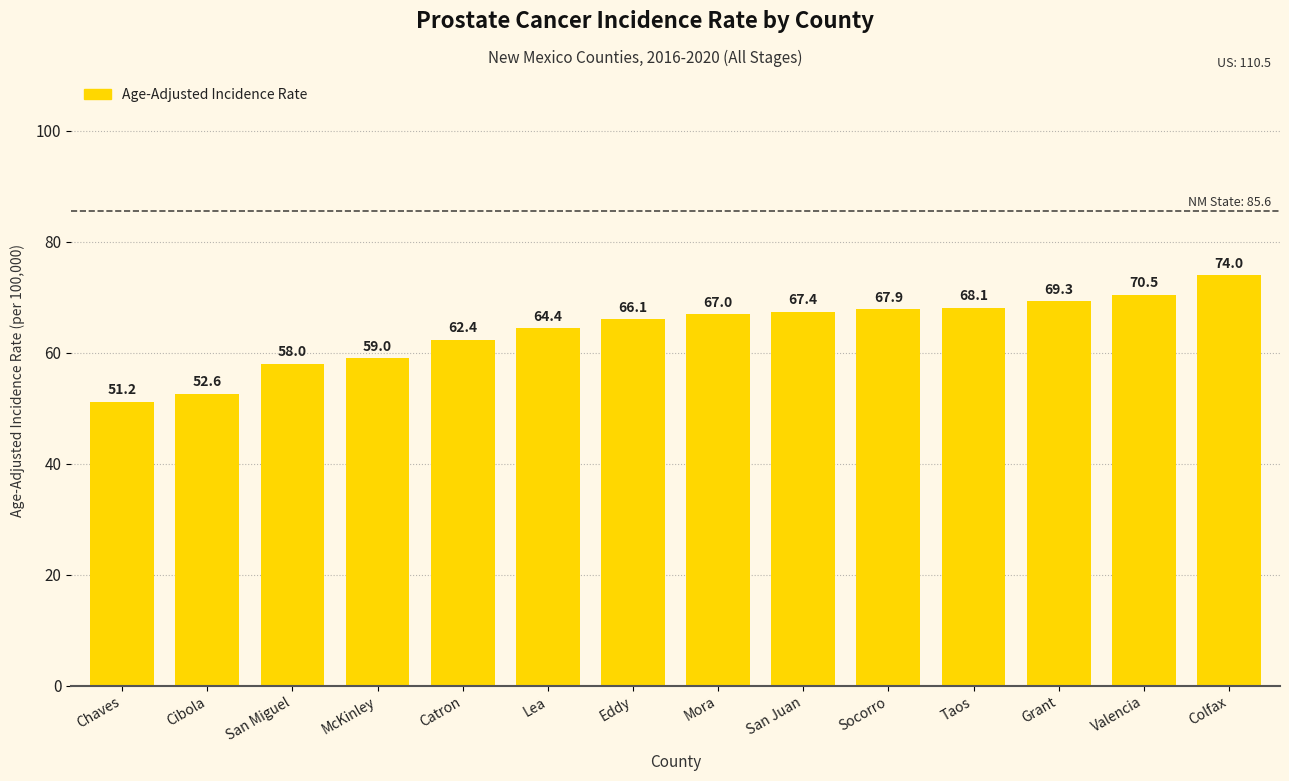

How many data points are less than 67?

7